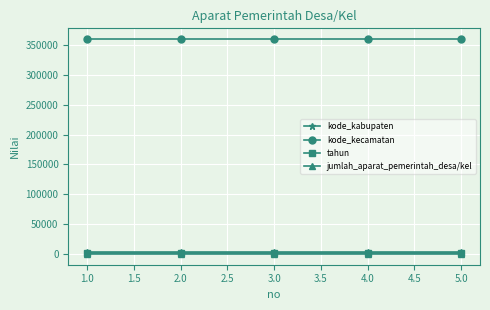

What is the label of the 5th point from the left?

5.0